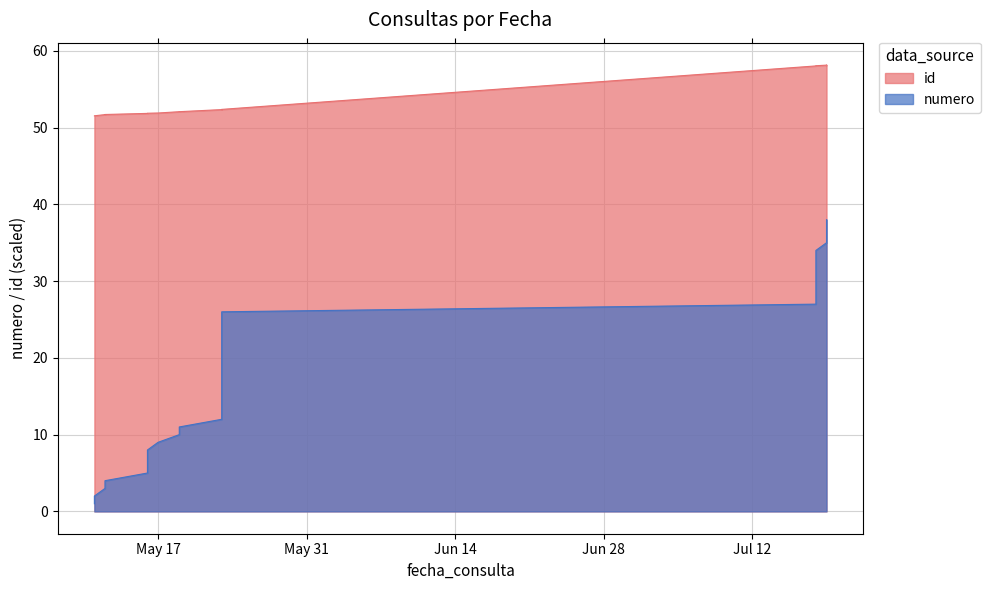

Between 2022-05-12 and 2022-05-16, which series saw the biggest shift?

numero